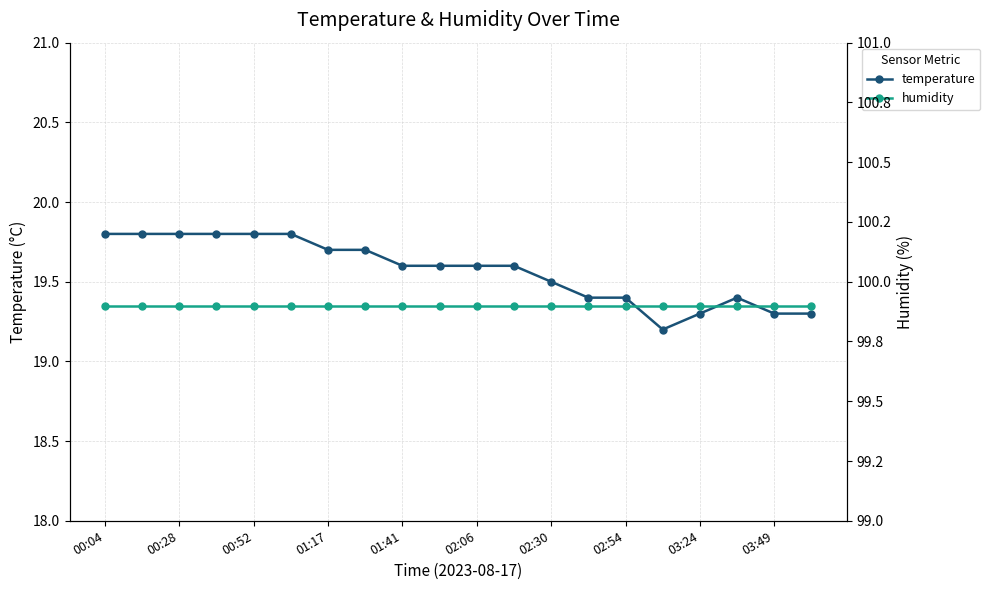

What are all the series names shown in the legend?

temperature, humidity